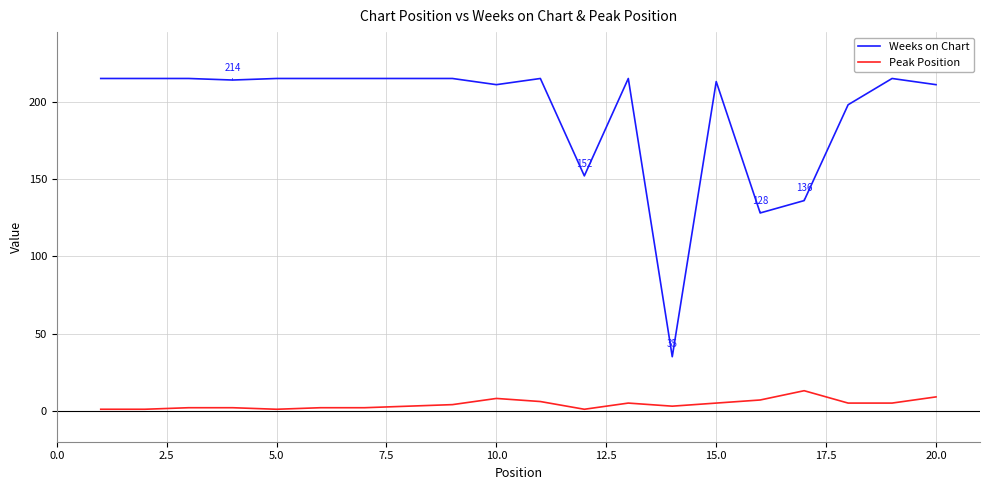

Which series has the widest spread of values?

Weeks on Chart